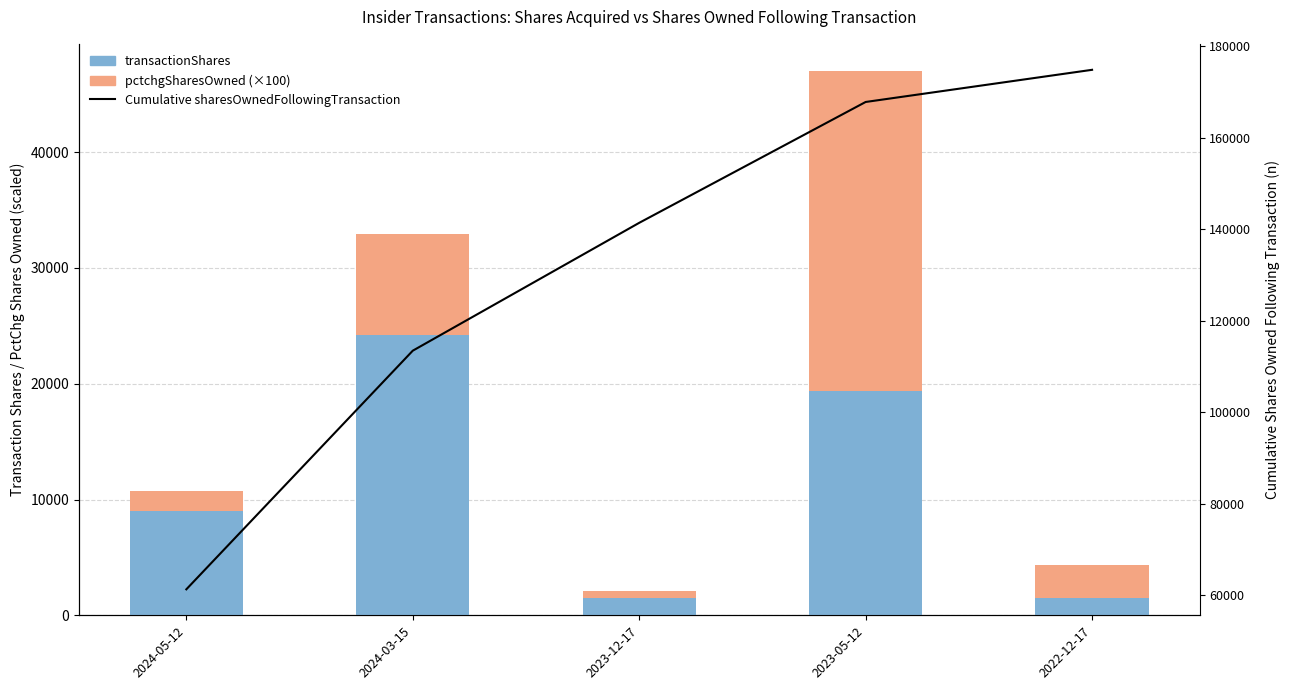

At how many categories does at least one series exceed 13209?

2